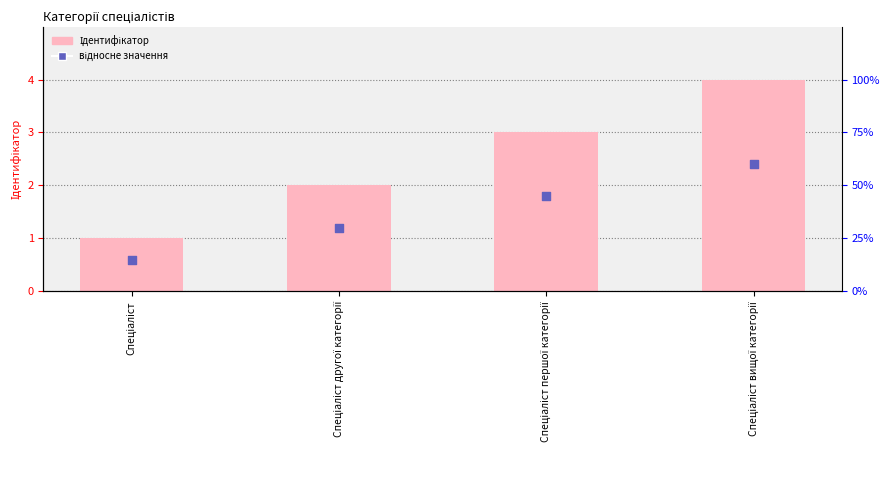

Is the value of Ідентифікатор at Спеціаліст greater than the value of відносне значення at Спеціаліст другої категорії?

No